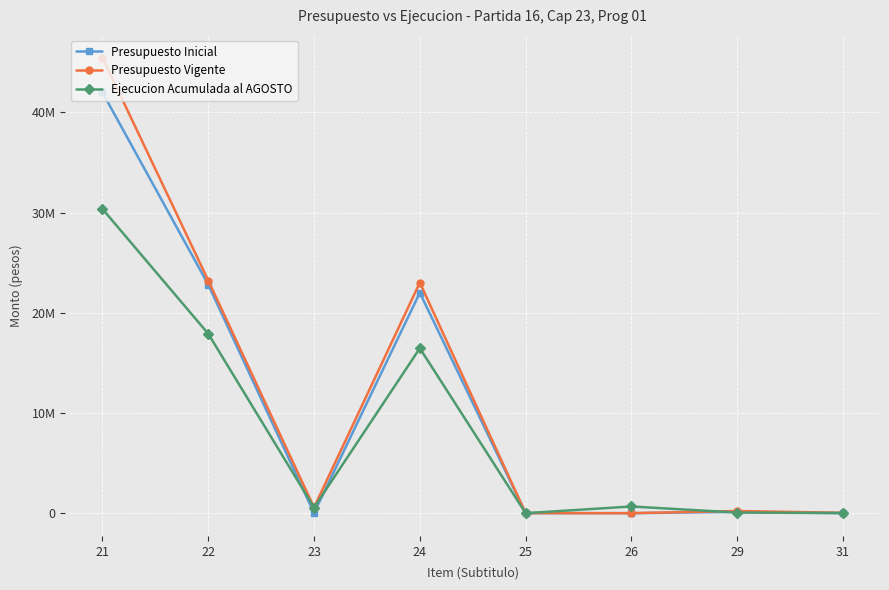

Reading left to right, what are all the values shown in this chart?

Presupuesto Inicial: 21=41985510	22=22806664	23=12552	24=21999092	25=3426	26=0	29=129948	31=0
Presupuesto Vigente: 21=45455252	22=23216861	23=571480	24=23006889	25=3426	26=0	29=216532	31=35657
Ejecucion Acumulada al AGOSTO: 21=30356263	22=17902567	23=561103	24=16459160	25=116	26=667371	29=59898	31=14113